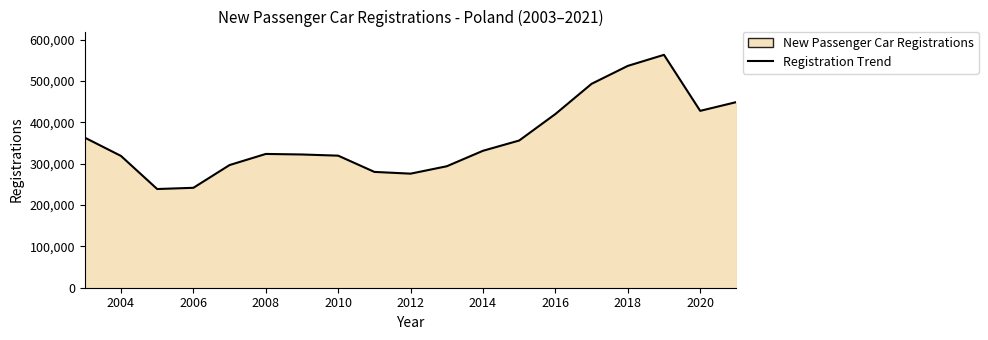

What is the difference between the maximum and minimum values?

324389